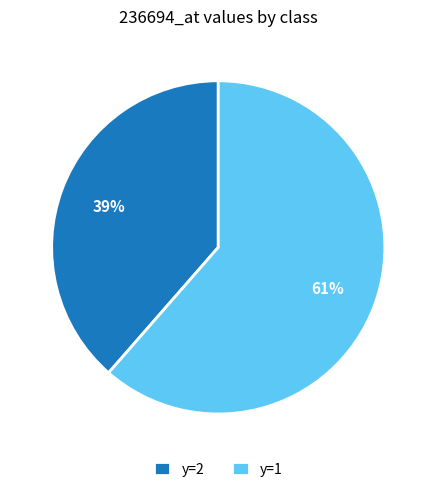

Count the number of slices in the pie.

2